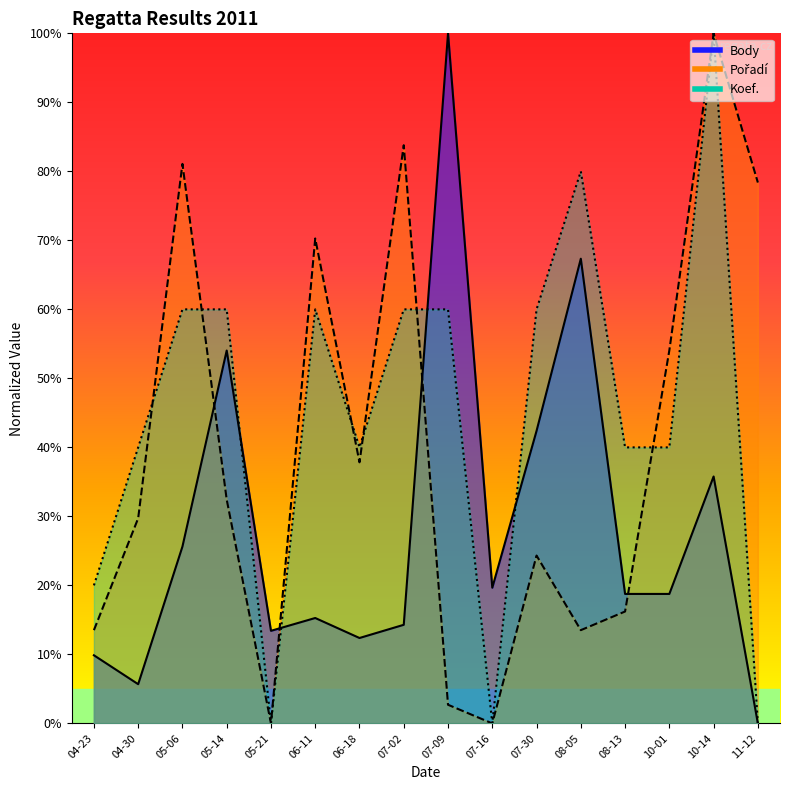

Rank the series by their average value, from highest to lowest.

Koef., Pořadí, Body